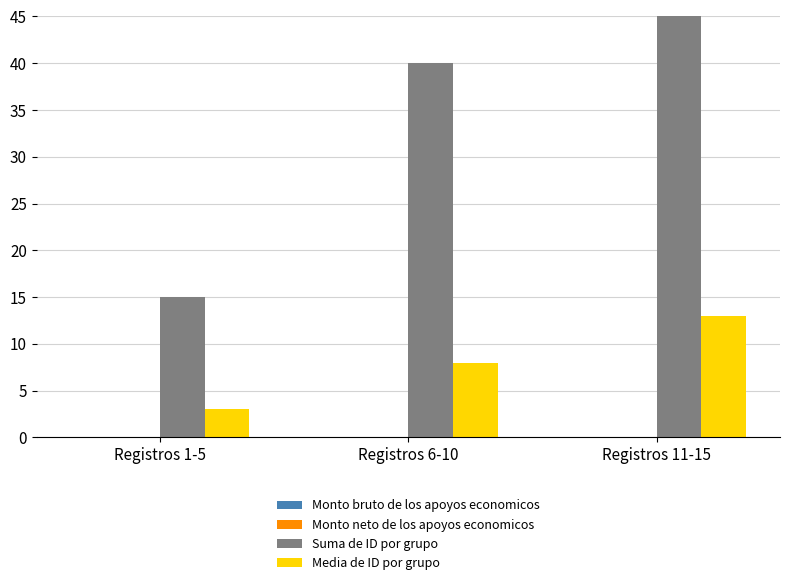

How many Suma de ID por grupo values are between 15 and 65?

3